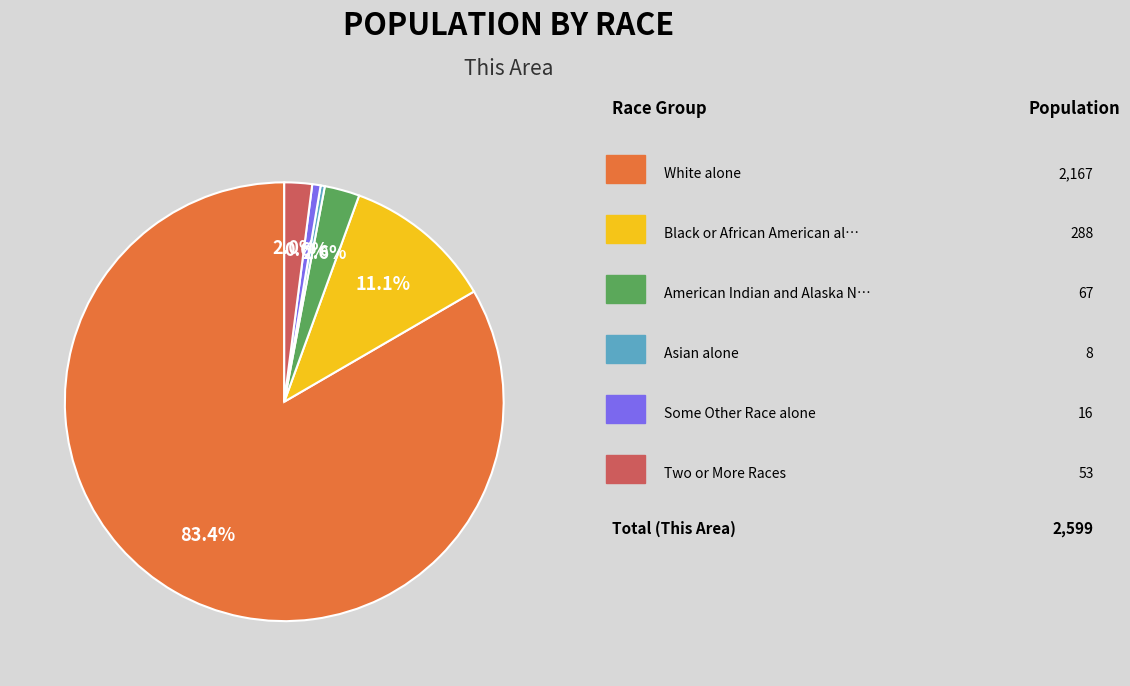

Does any single category account for the majority?

Yes